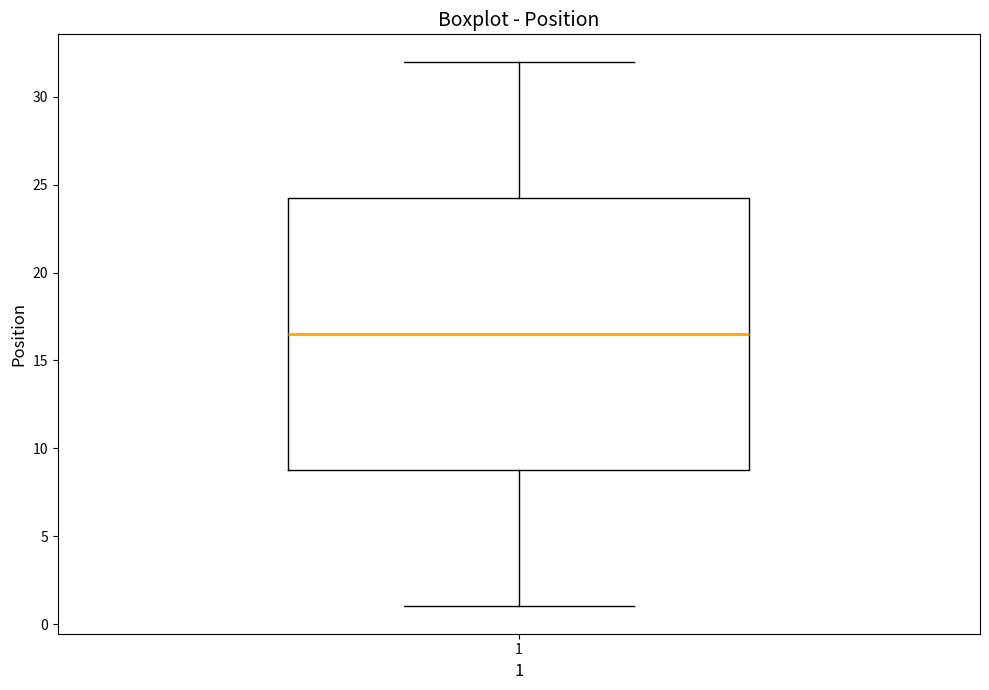

Transcribe this box plot: give where the median line is, the range the box spans, and where the two whiskers end, as read against the y-axis. The values are not printed on the chart, so give them approximately, as read against the axis.

median 16.5, box 9.0 to 24.5, whiskers 1.0 to 32.0